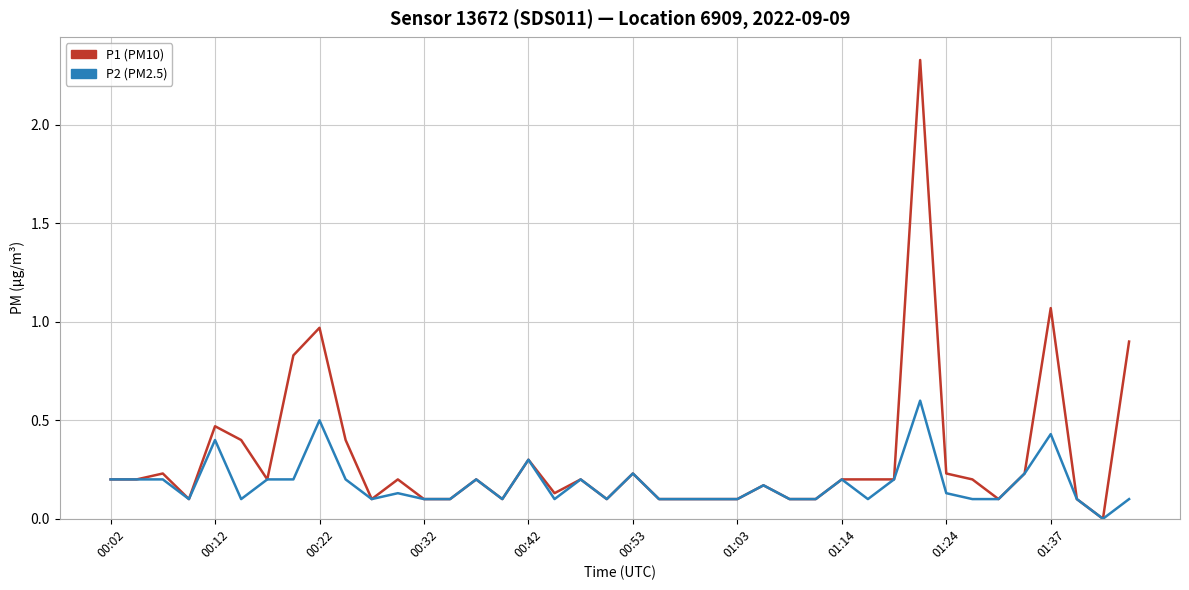

List the series in order of their overall mean, highest first.

P1 (PM10), P2 (PM2.5)